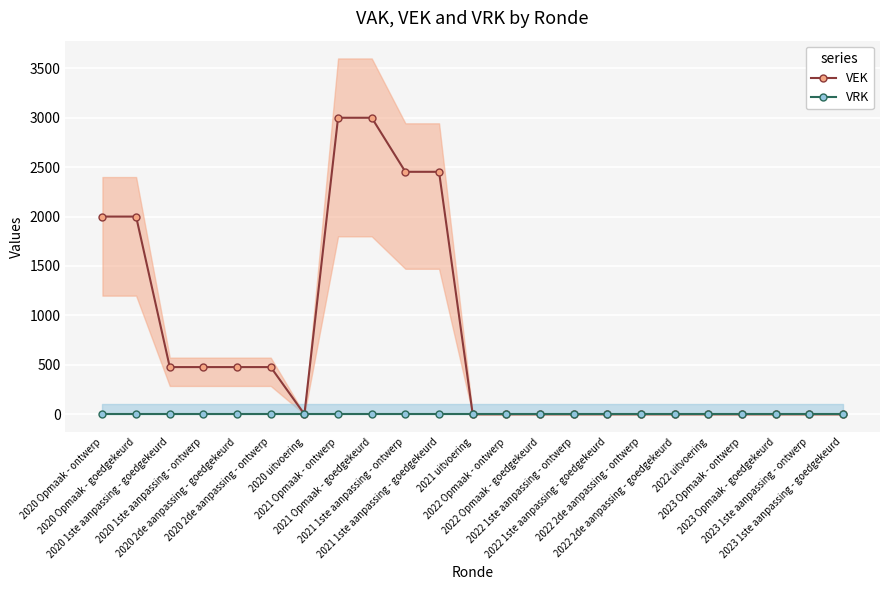

Rank the series by their average value, from lowest to highest.

VRK, VEK